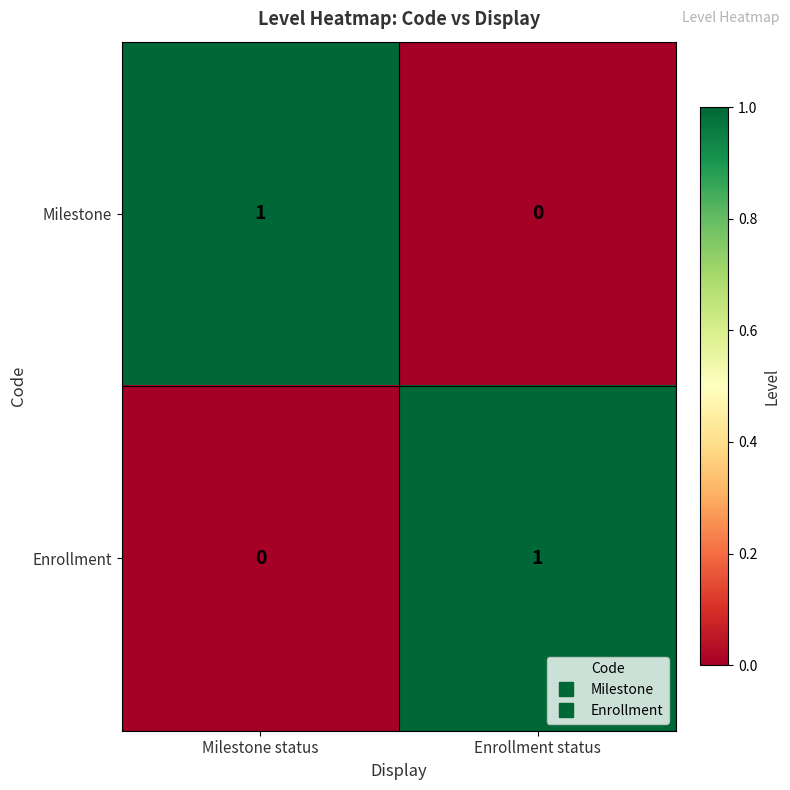

The Enrollment series shows 2 at Enrollment status. True or false?

False